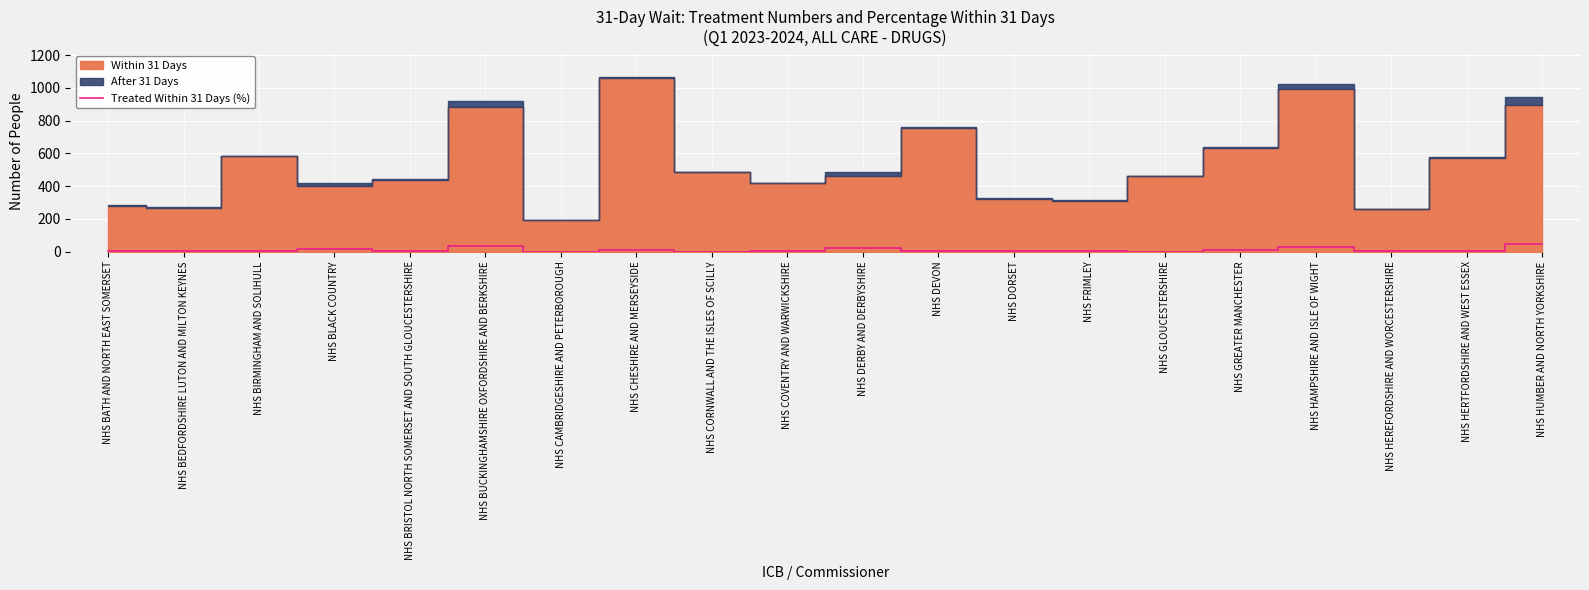

Is it true that the value at NHS CORNWALL AND THE ISLES OF SCILLY is -19?

False